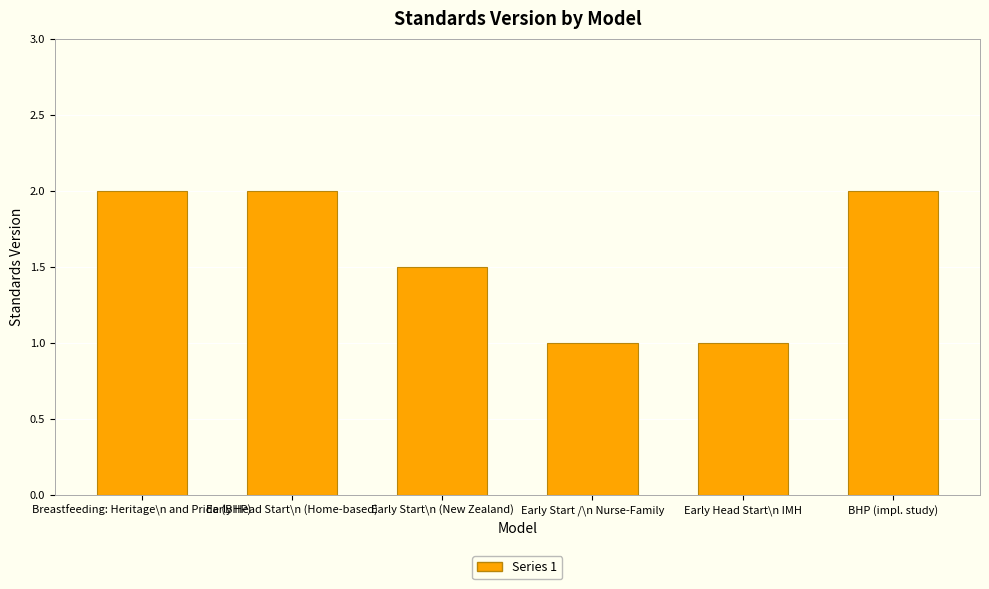

What is the label of the 6th bar from the left?

BHP (impl. study)